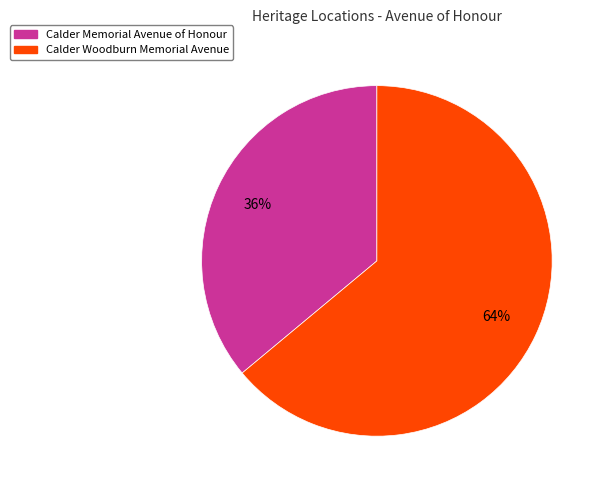

To the nearest percent, what portion does Calder Woodburn Memorial Avenue represent?

64%